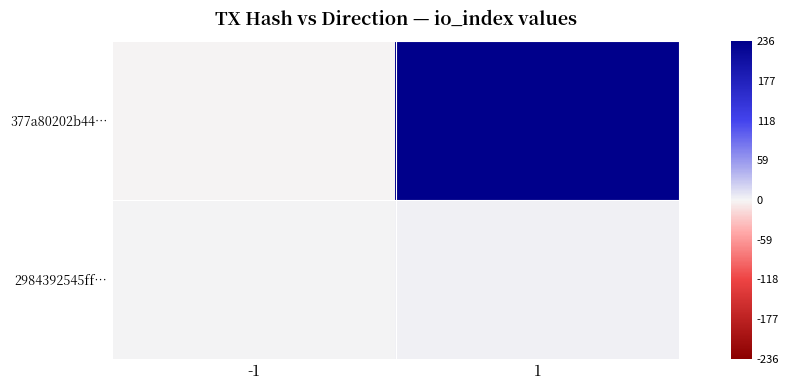

What is the difference between the highest and lowest values at 1?

234